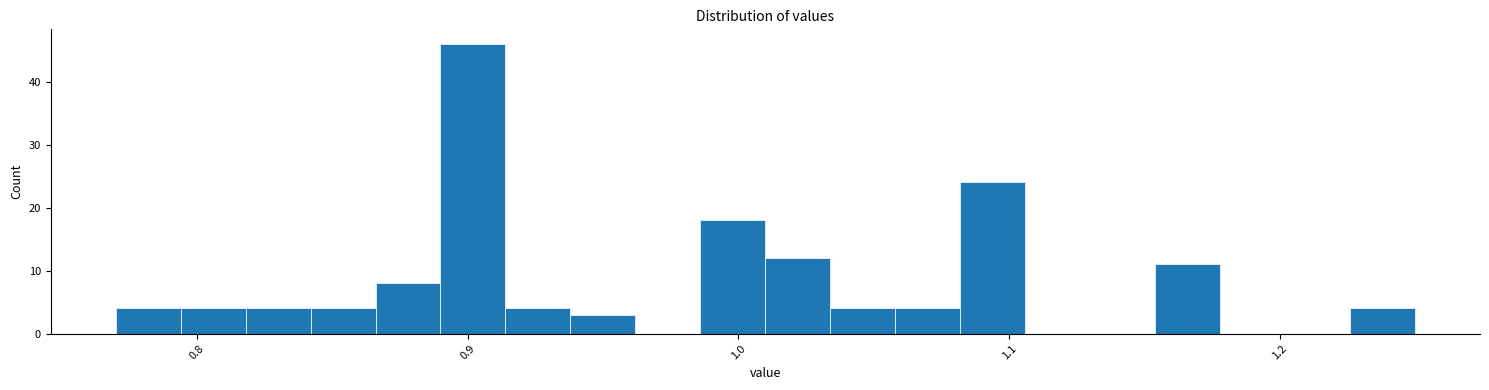

Read against the x-axis, roughly where is the centre of the tallest bar?

0.90